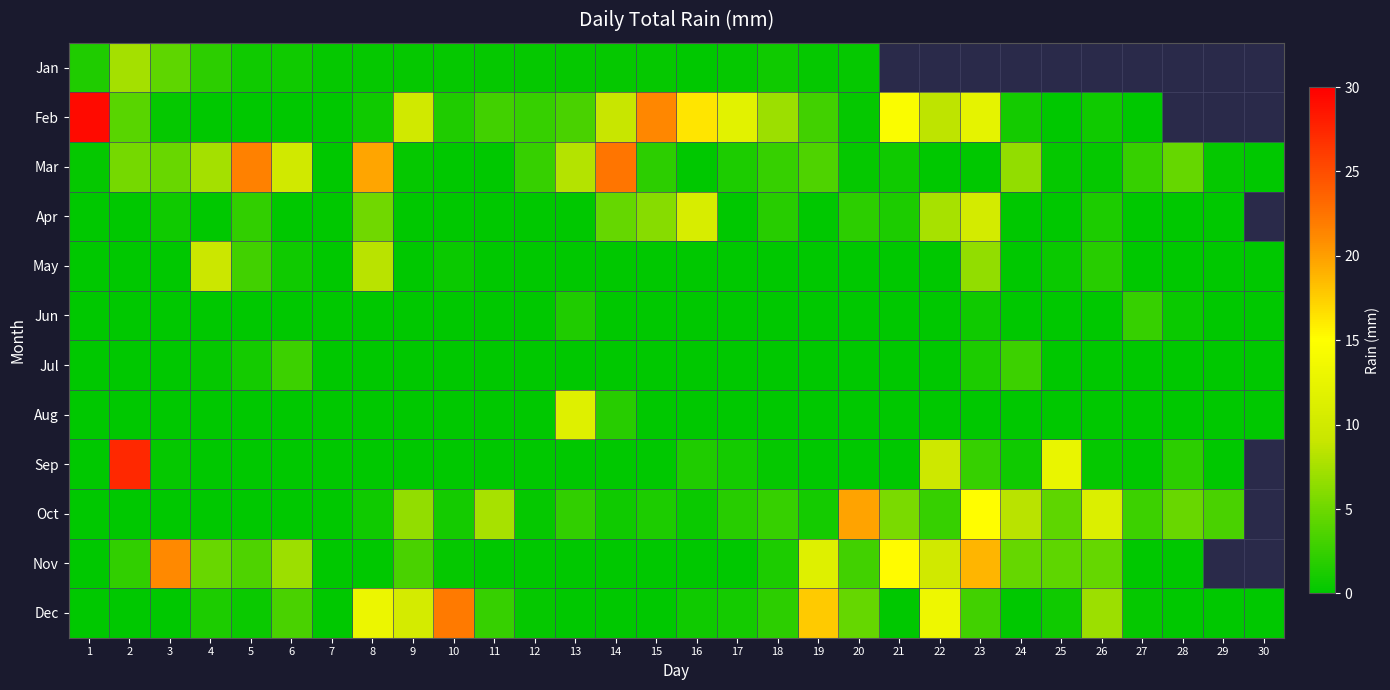

How many series are shown in this chart?

12